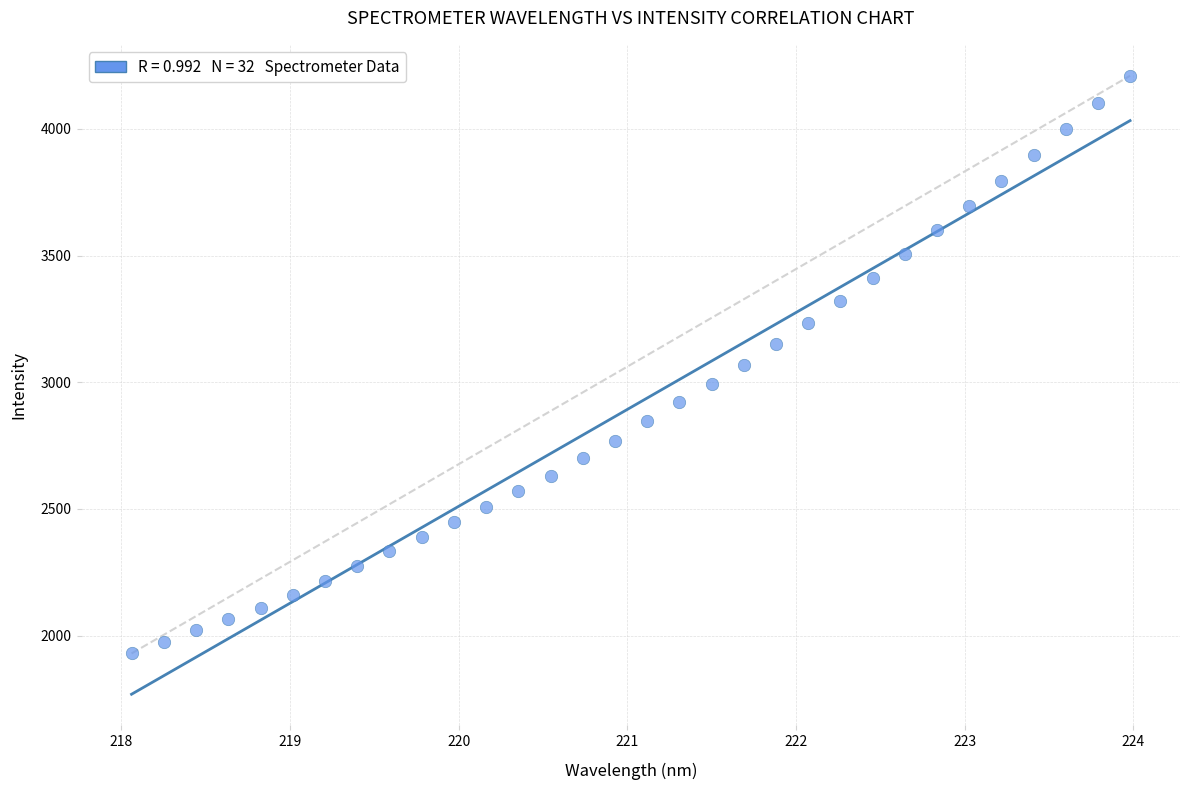

What is the range of Y values (max minus min)?

2280.5